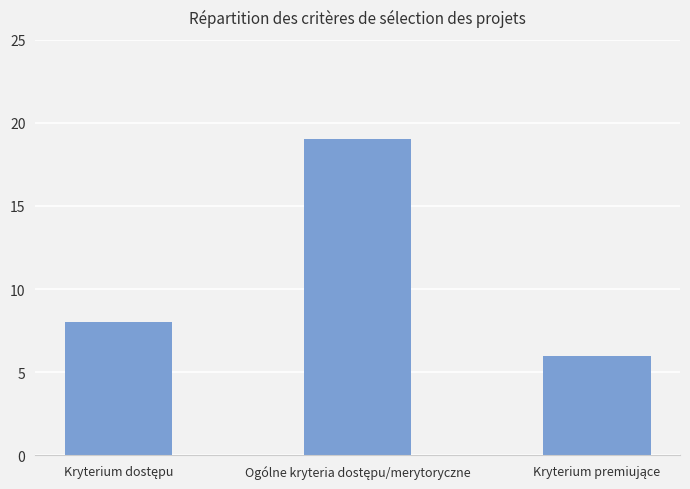

What is the greatest value displayed?

19